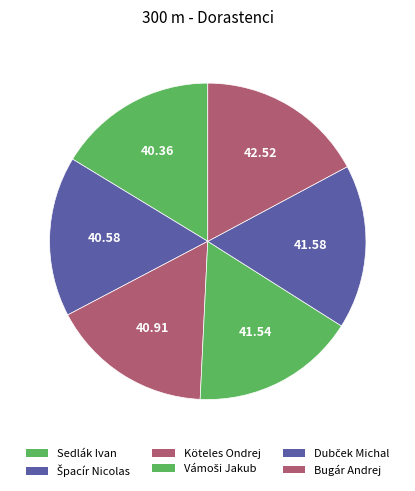

True or false: Sedlák Ivan accounts for 6% of the total.

False